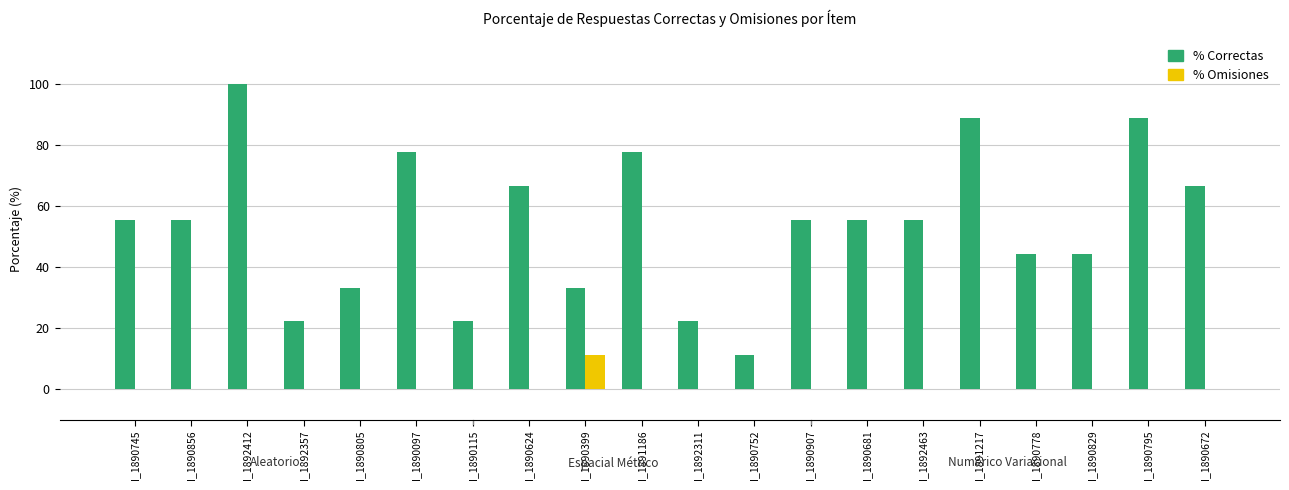

What are all the series names shown in the legend?

% Correctas, % Omisiones